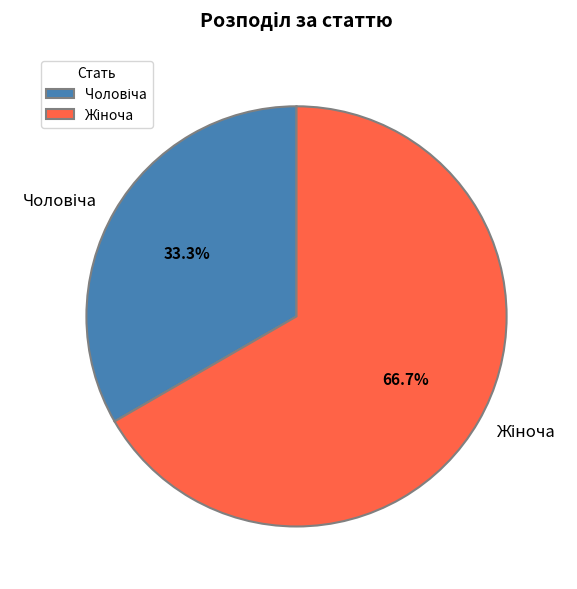

Is there a majority slice in this chart?

Yes